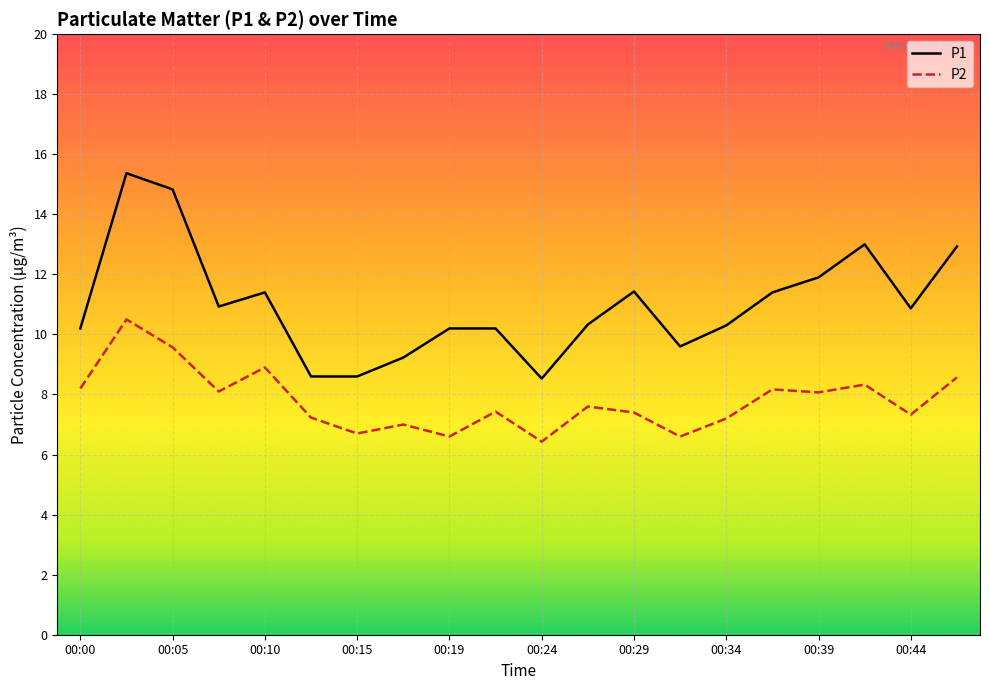

What is the difference between the maximum and minimum values in the P1 series?

6.8